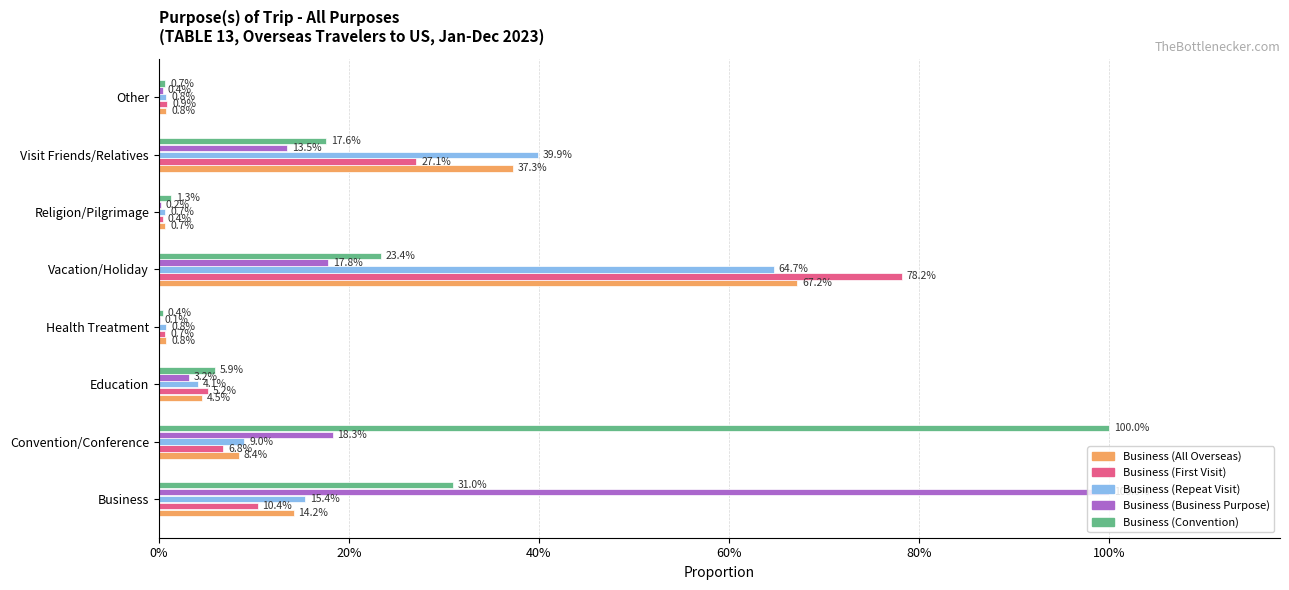

What is the value of the Business (First Visit) bar at the 3rd from the left?

0.1